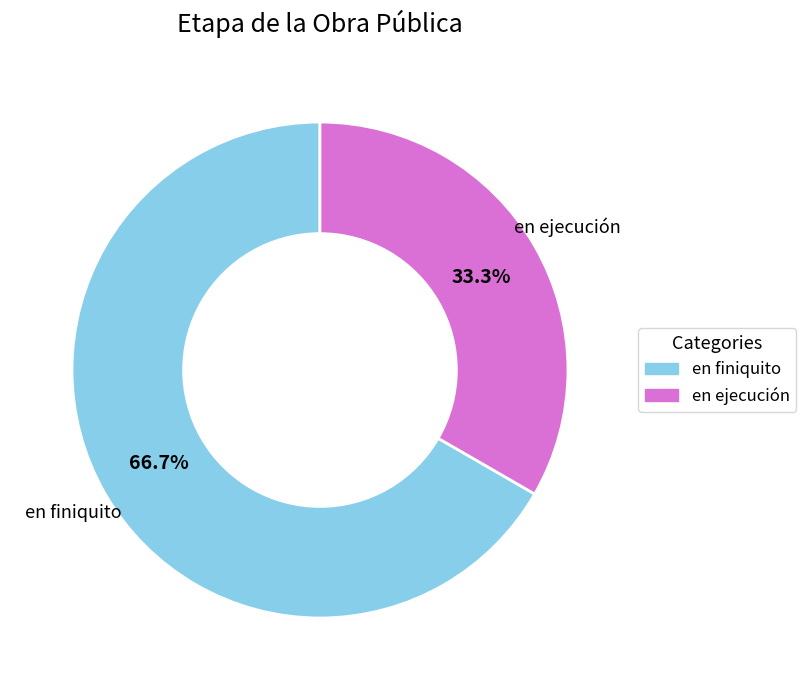

Which category has the smallest portion of the pie?

en ejecución